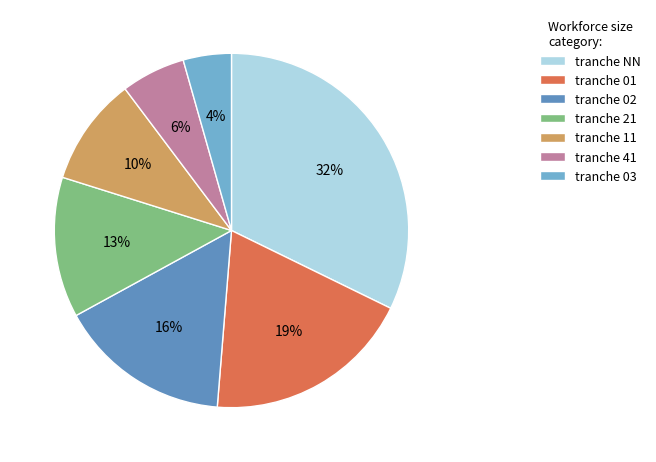

How many slices are in this pie chart?

7